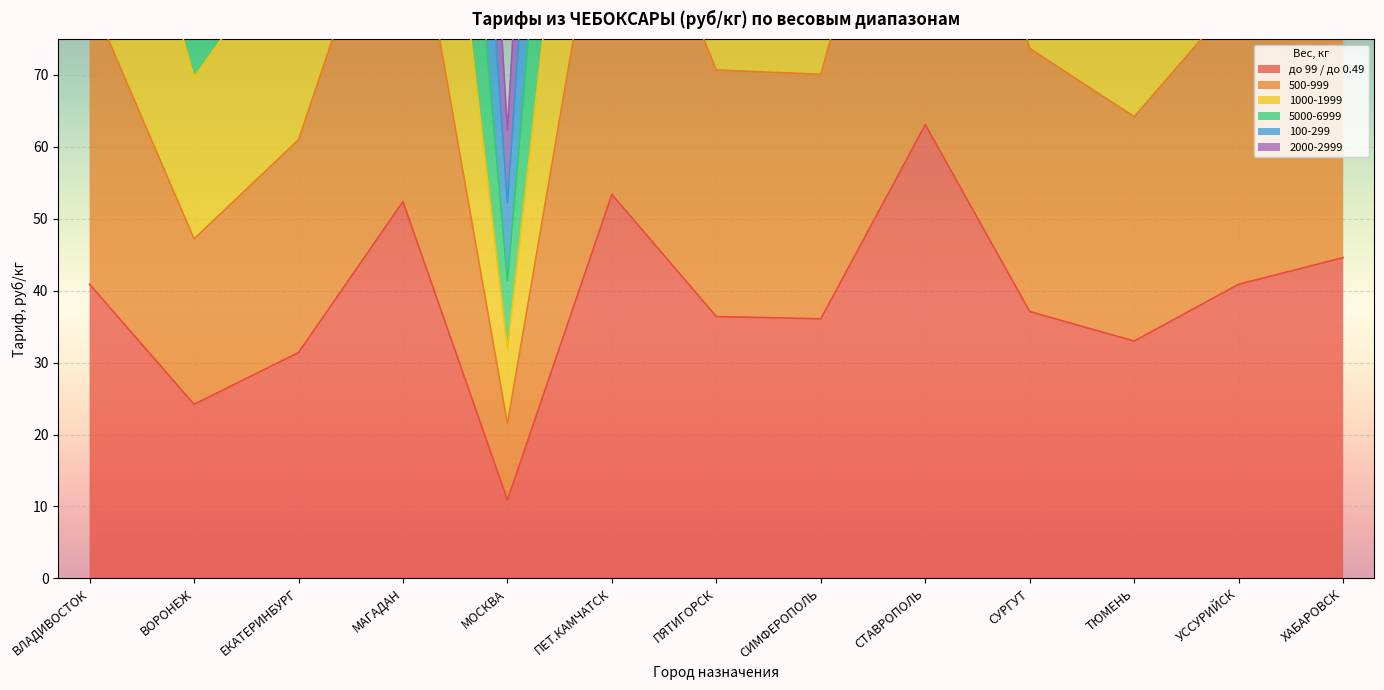

True or false: до 99 / до 0.49 has a value of 30.9 at МАГАДАН.

False